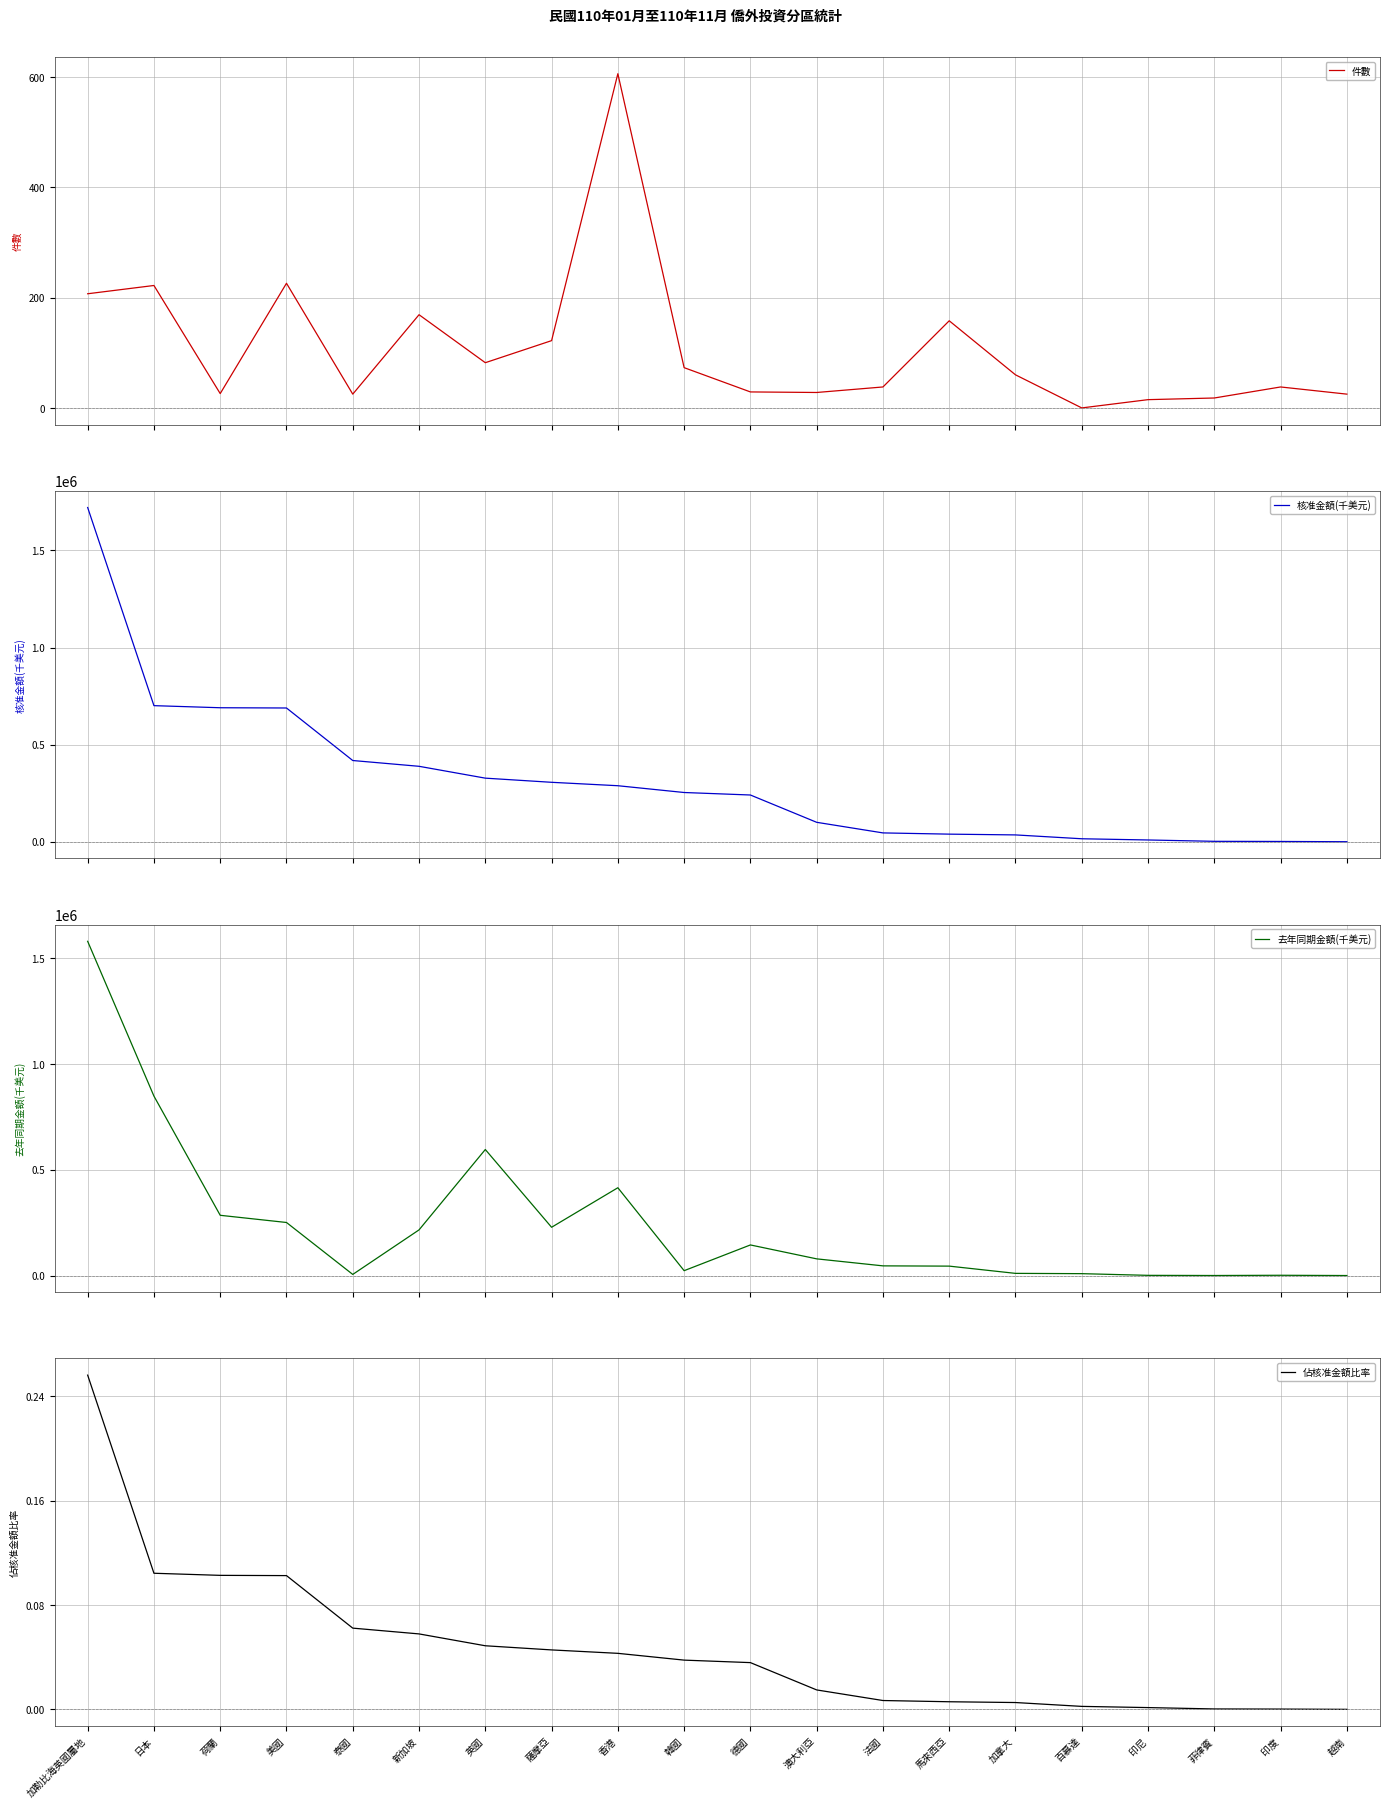

What value does the 件數 series have at 新加坡?

169.0